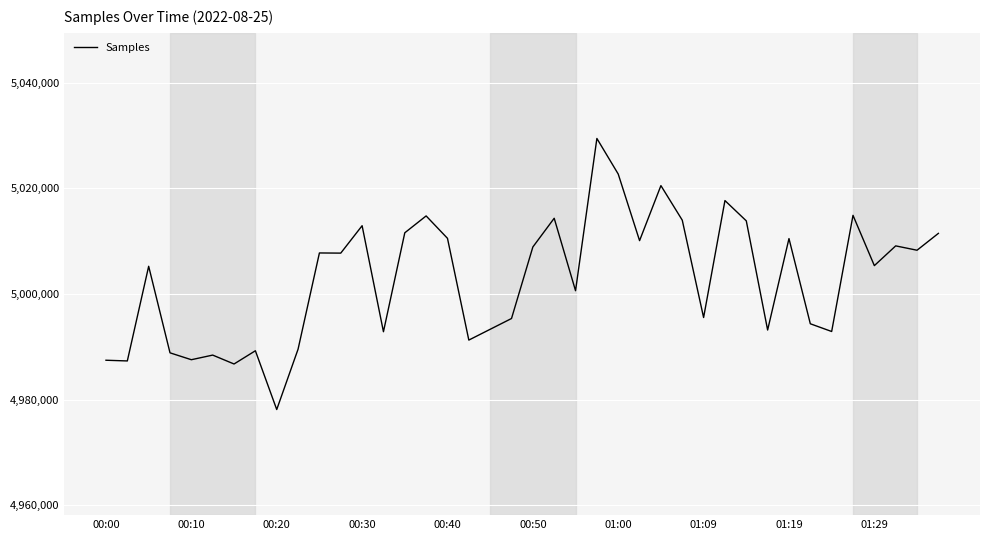

What is the difference between the maximum and minimum values?

51332